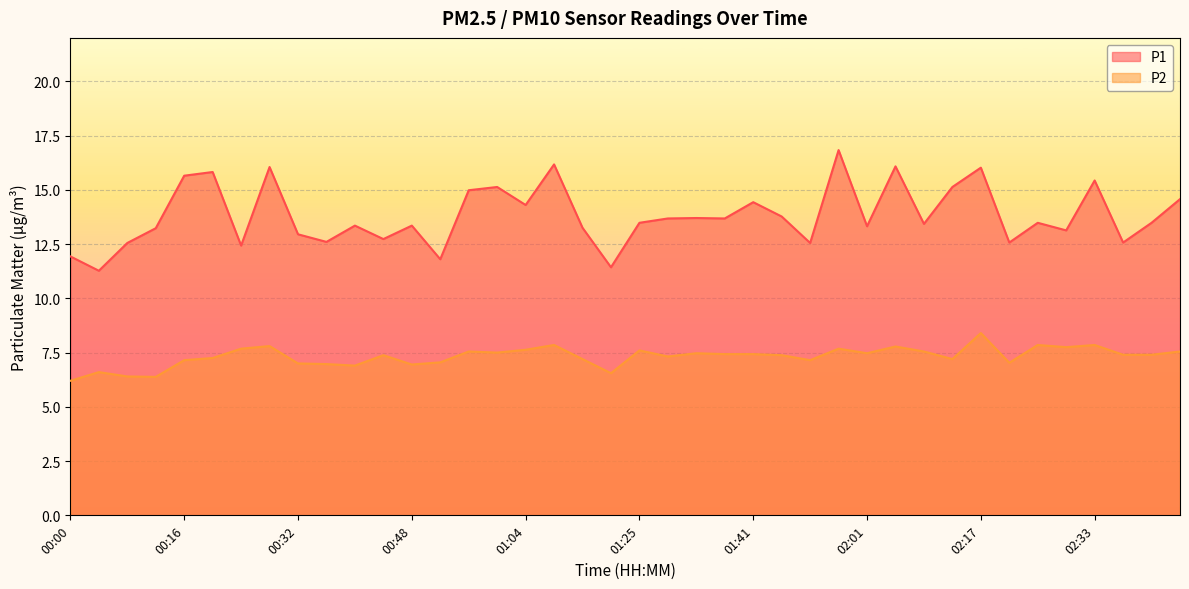

What is the total value across all series at 01:37?

21.1